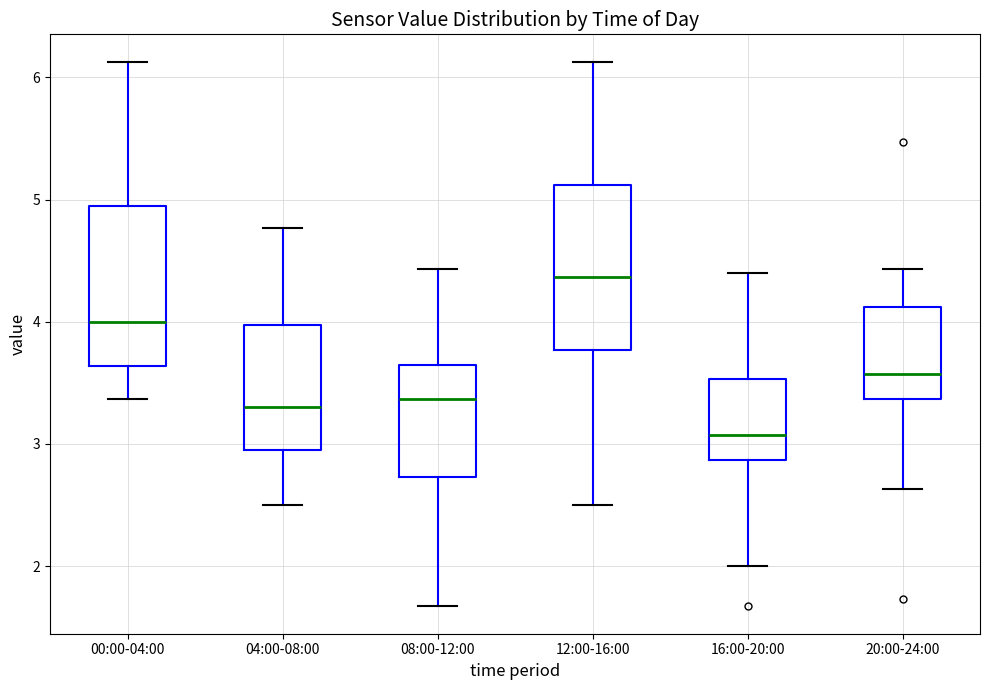

Reading left to right, transcribe this box plot: for each box, give where its median line is, the range the box spans, and where its two whiskers end, as read against the y-axis. The values are not printed on the chart, so give them approximately, as read against the axis.

00:00-04:00: median 4.0, box 3.6 to 5.0, whiskers 3.4 to 6.1
04:00-08:00: median 3.3, box 3.0 to 4.0, whiskers 2.5 to 4.8
08:00-12:00: median 3.4, box 2.7 to 3.7, whiskers 1.7 to 4.4
12:00-16:00: median 4.4, box 3.8 to 5.1, whiskers 2.5 to 6.1
16:00-20:00: median 3.1, box 2.9 to 3.5, whiskers 2.0 to 4.4
20:00-24:00: median 3.6, box 3.4 to 4.1, whiskers 2.6 to 4.4